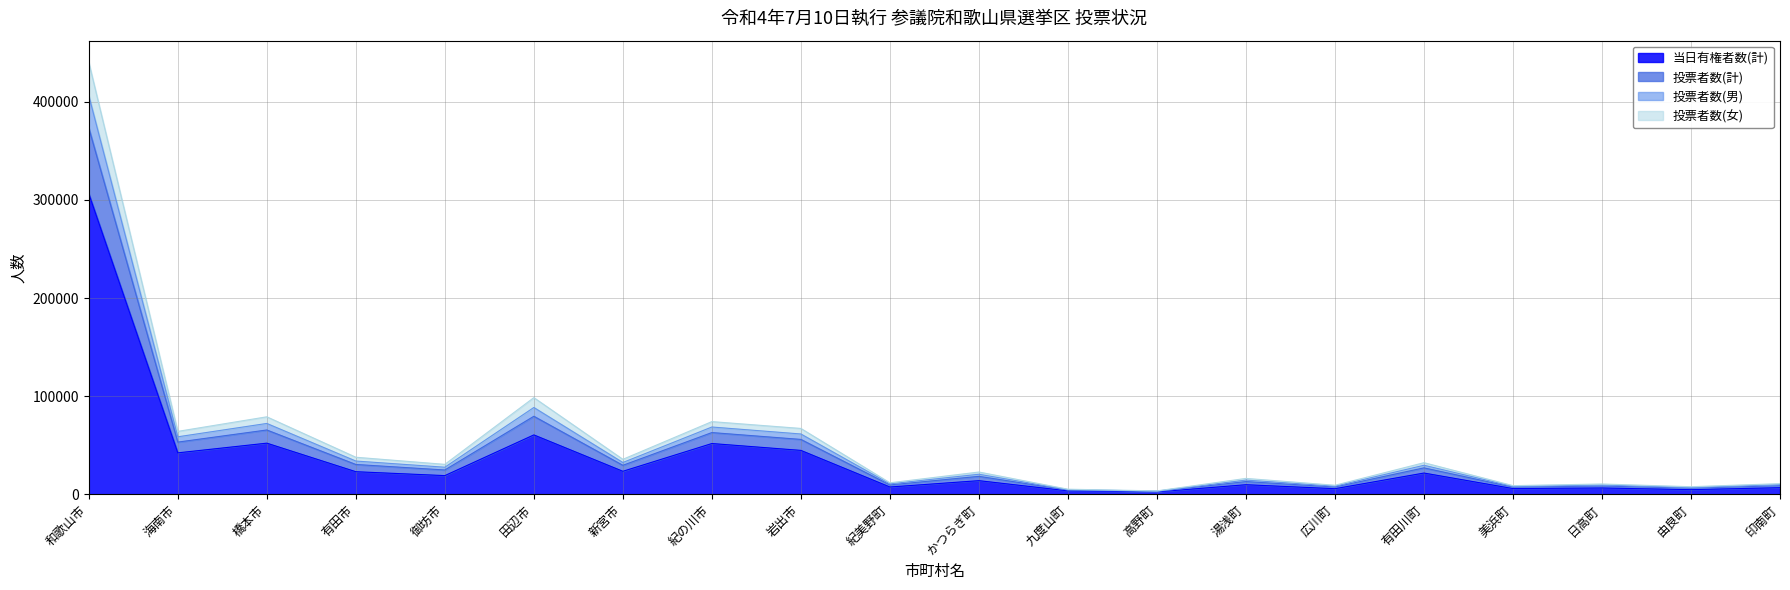

What is the greatest value displayed?

440221